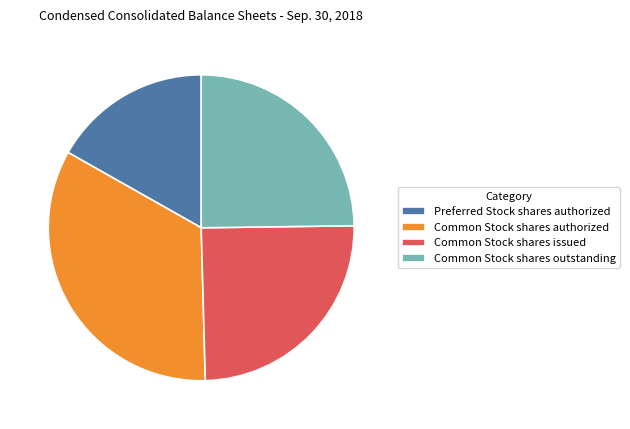

What is the largest slice in the pie chart?

Common Stock shares authorized